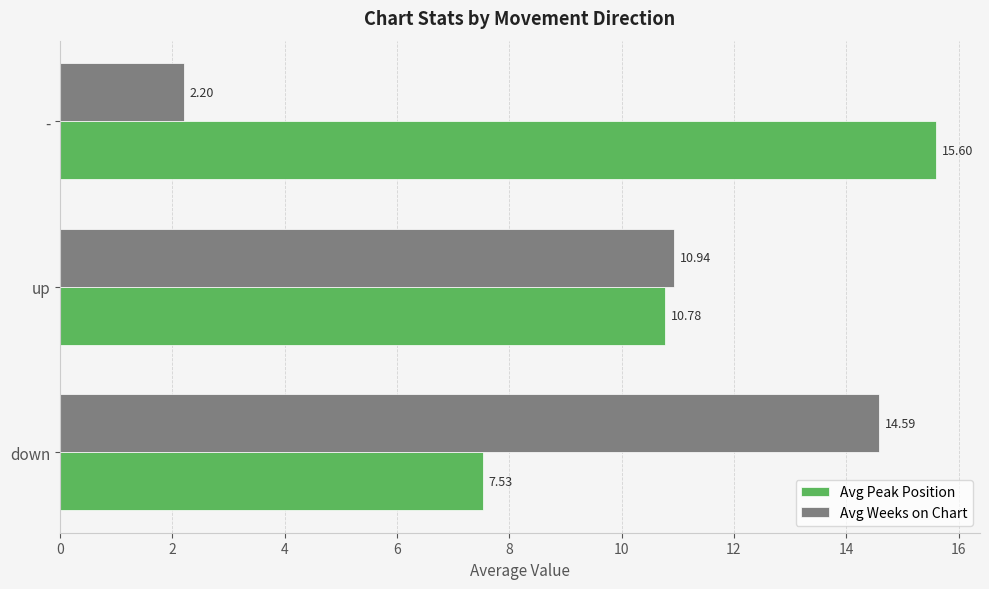

List the series in order of their peak value, lowest first.

Avg Weeks on Chart, Avg Peak Position